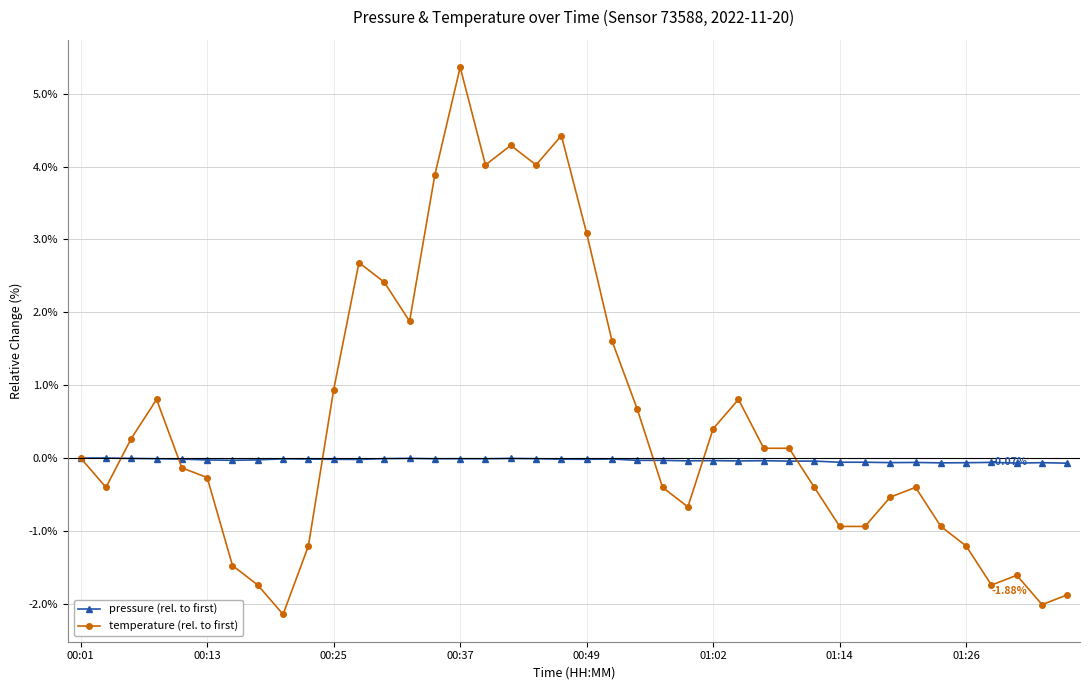

Which series has the largest range (max minus min)?

temperature (rel. to first)